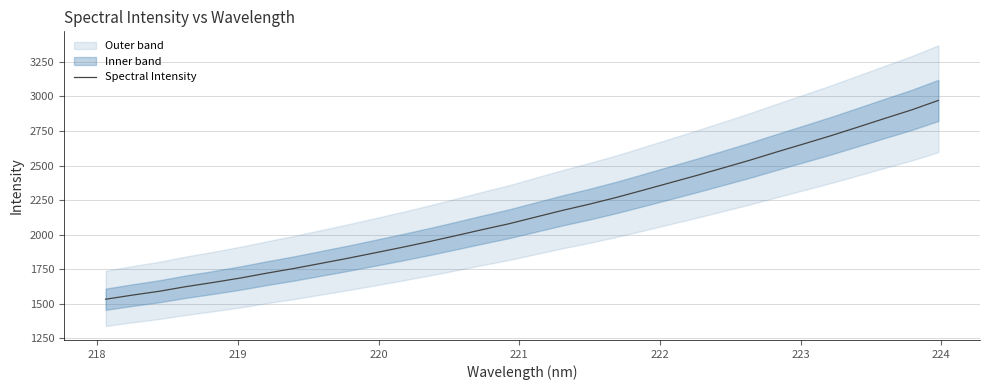

What is the minimum value for Spectral Intensity?

1533.8